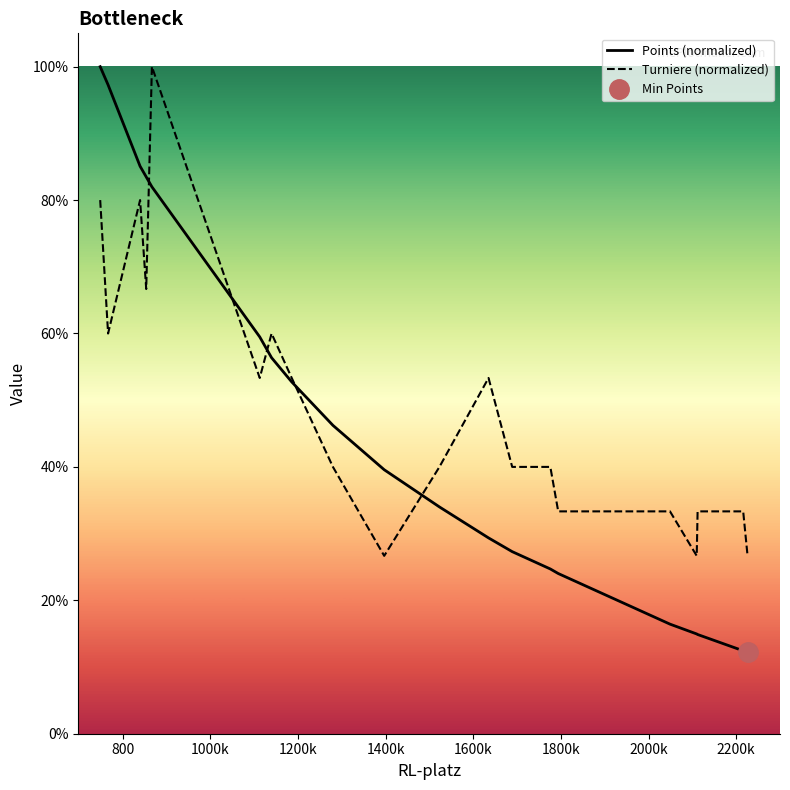

What is the maximum value for Turniere (normalized)?

100.0